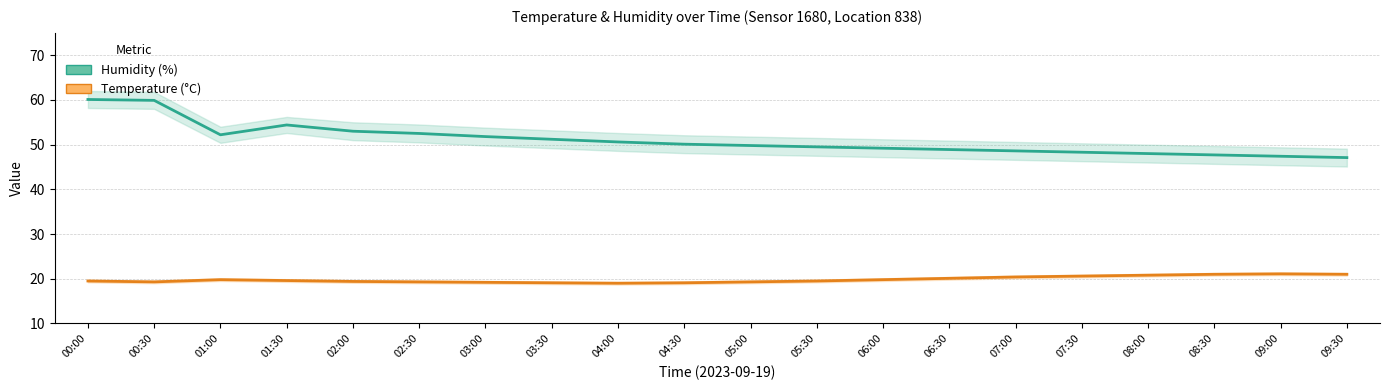

What is the difference between the maximum and minimum values in the Temperature (°C) series?

2.1